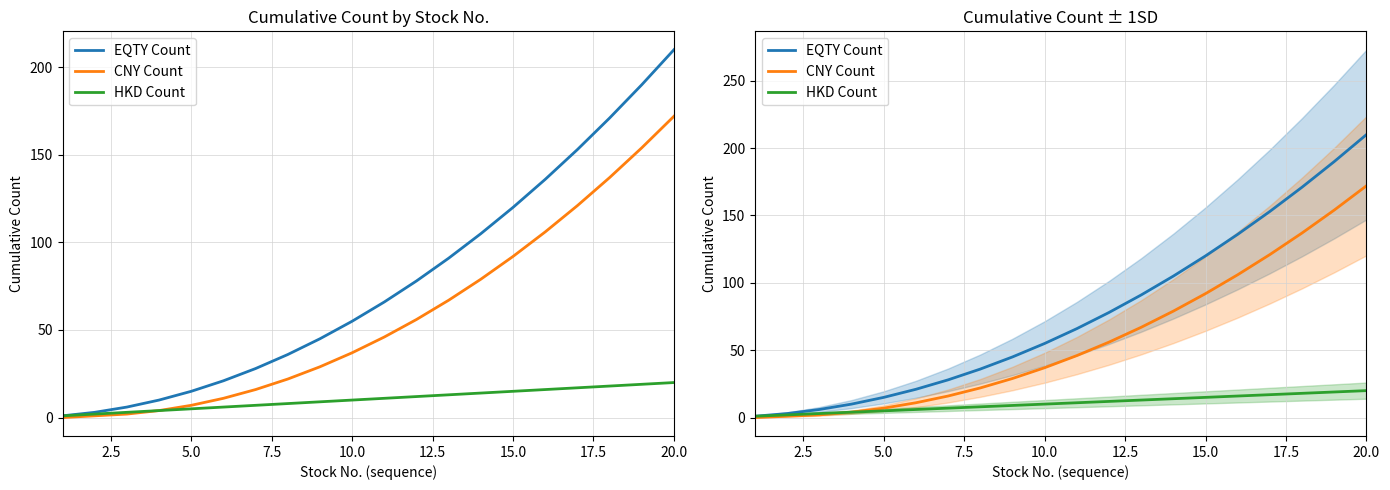

True or false: CNY Count and EQTY Count cross at least once.

False